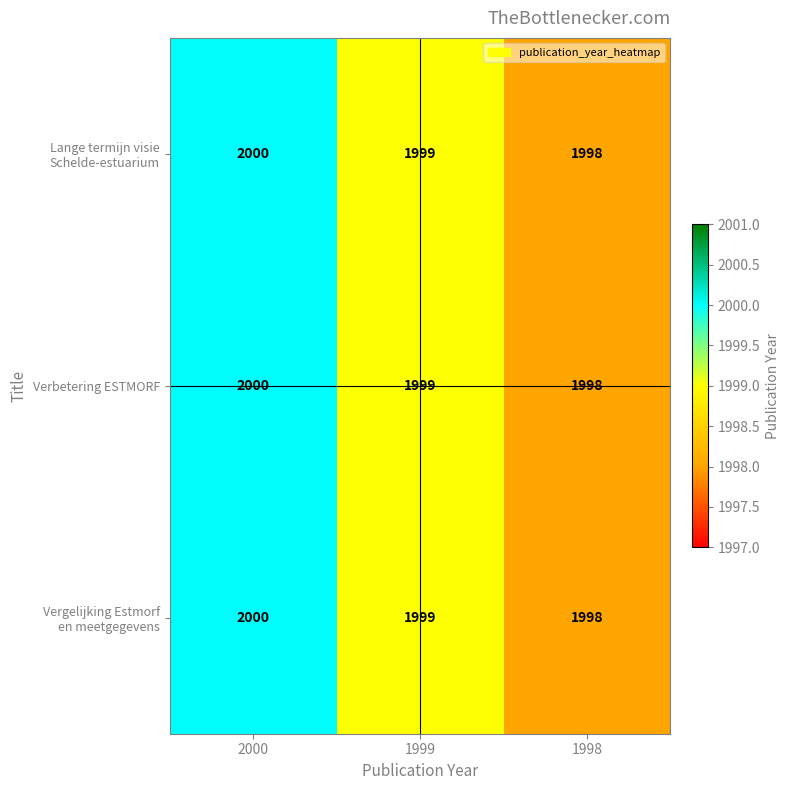

Count the number of data series in this chart.

3